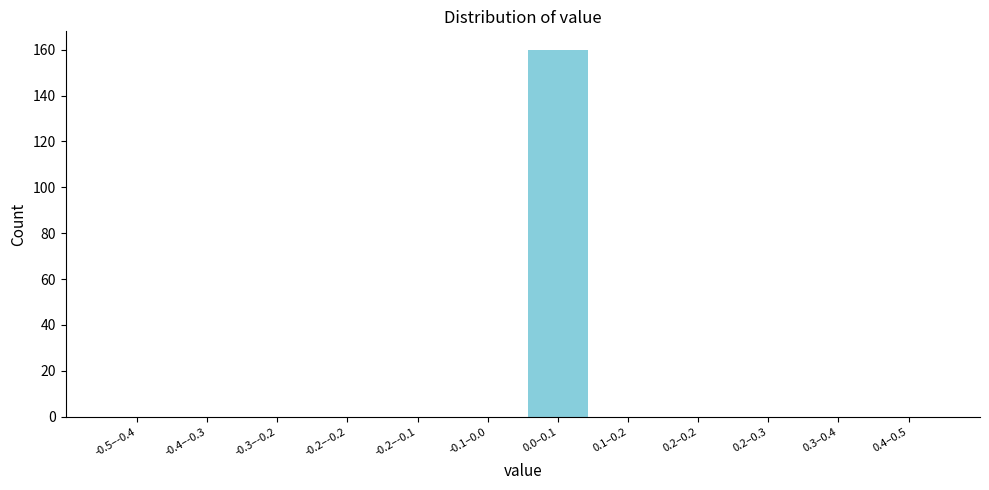

Reading left to right, list all the values displayed in this chart.

-0.5–-0.4=0	-0.4–-0.3=0	-0.3–-0.2=0	-0.2–-0.2=0	-0.2–-0.1=0	-0.1–0.0=0	0.0–0.1=160	0.1–0.2=0	0.2–0.2=0	0.2–0.3=0	0.3–0.4=0	0.4–0.5=0